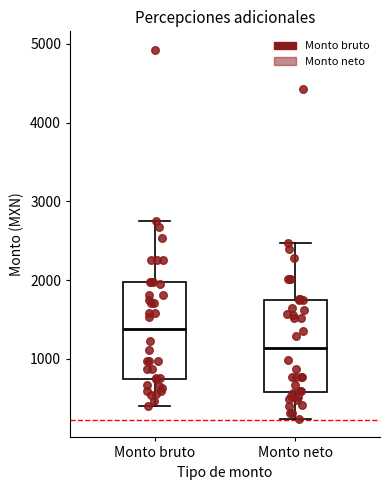

Where does the lower whisker of the box for Monto neto end on the y-axis? The values are not printed on the chart, so give them approximately, as read against the axis.

200